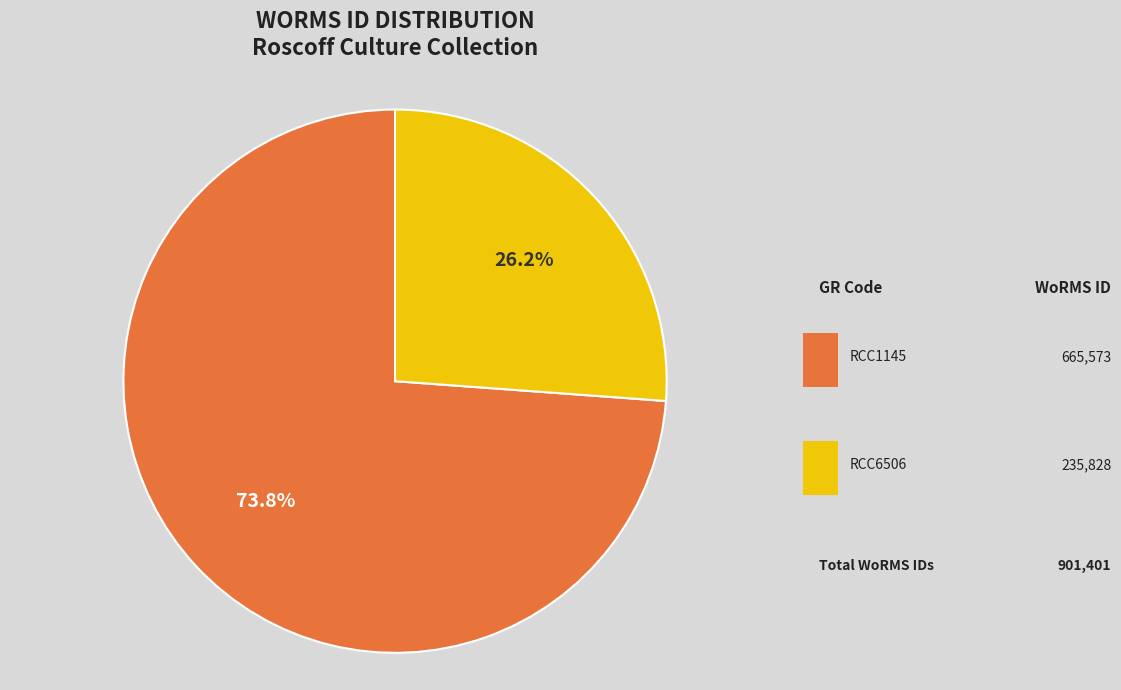

Is it true that RCC1145 is 74% of the pie?

True